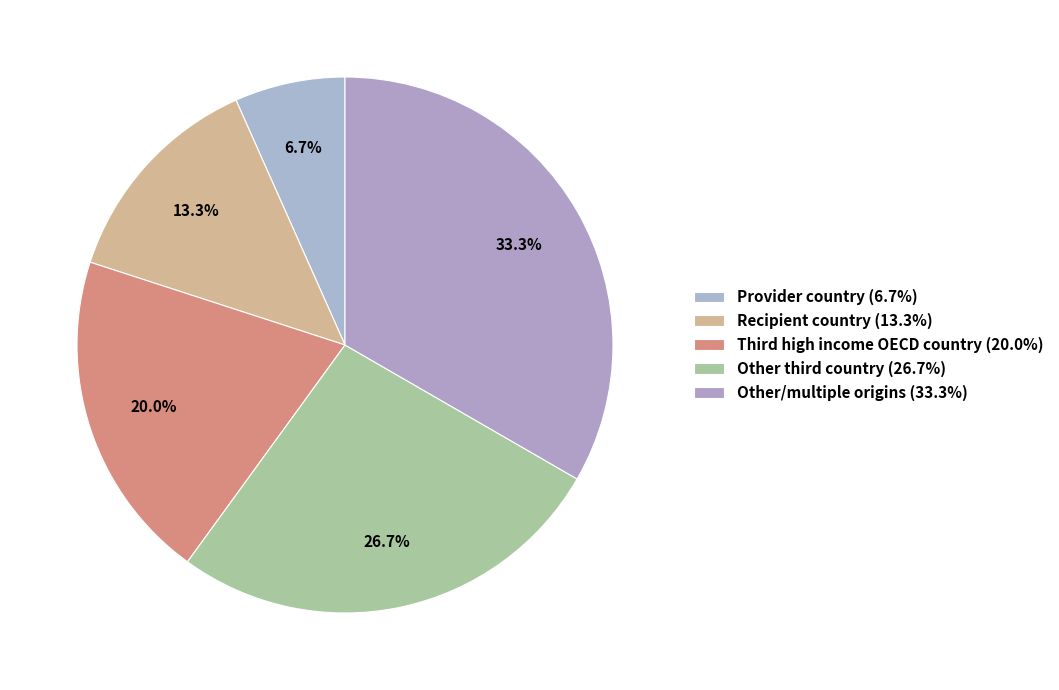

True or false: Provider country accounts for 1% of the total.

False